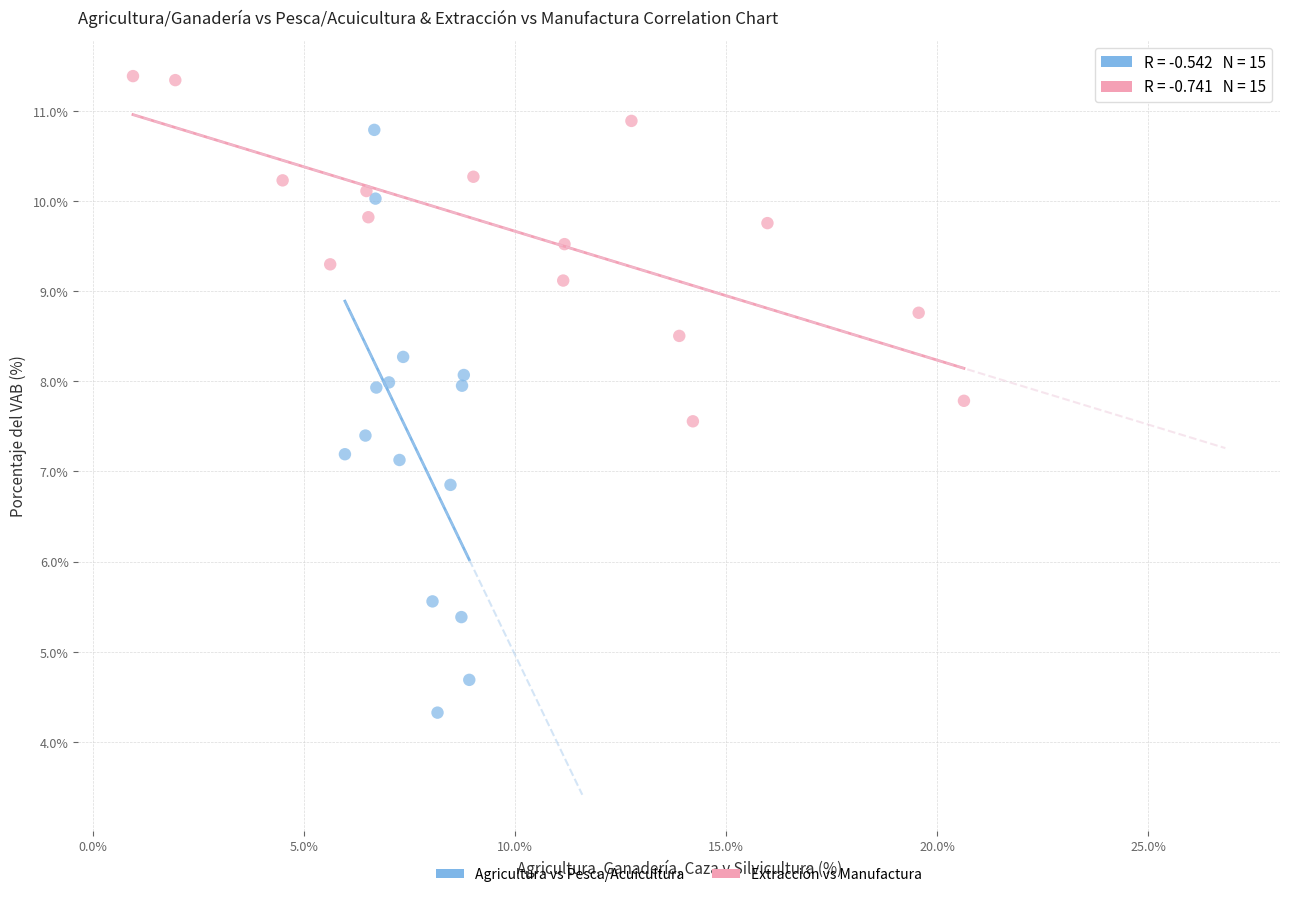

Which series has the largest Y range (max minus min)?

Agricultura vs Pesca/Acuicultura